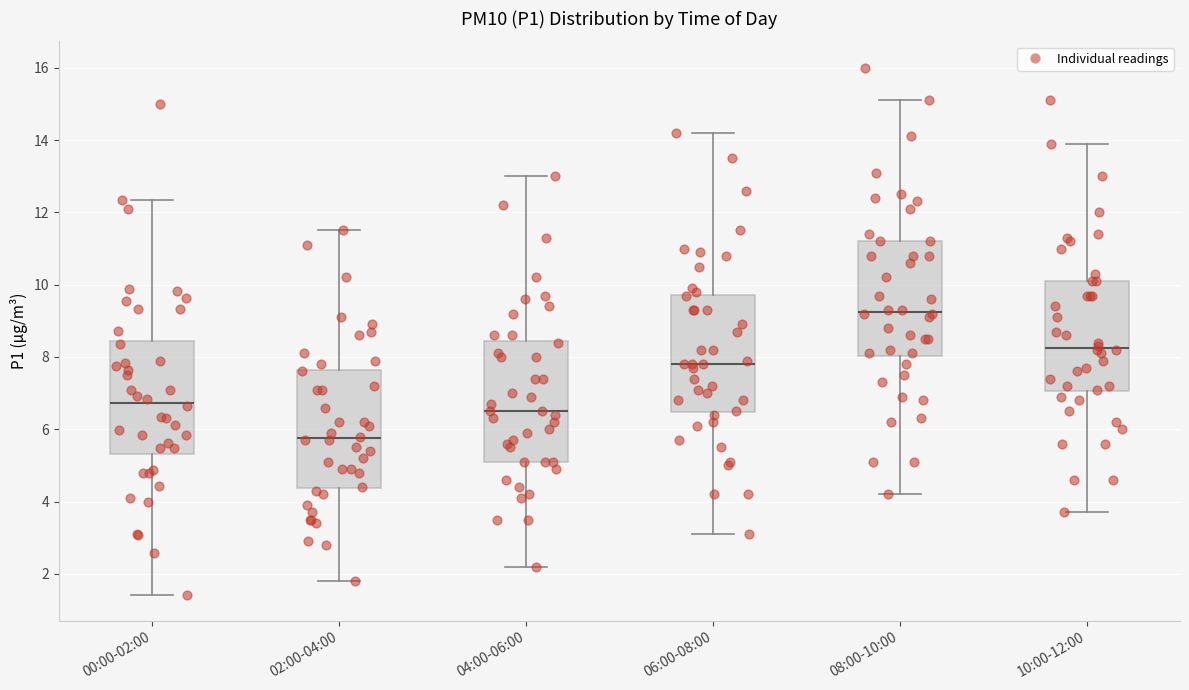

Reading left to right, transcribe this box plot: for each box, give where its median line is, the range the box spans, and where its two whiskers end, as read against the y-axis. The values are not printed on the chart, so give them approximately, as read against the axis.

00:00-02:00: median 6.8, box 5.4 to 8.4, whiskers 1.4 to 12.4
02:00-04:00: median 5.8, box 4.4 to 7.6, whiskers 1.8 to 11.6
04:00-06:00: median 6.6, box 5.2 to 8.4, whiskers 2.2 to 13.0
06:00-08:00: median 7.8, box 6.4 to 9.8, whiskers 3.2 to 14.2
08:00-10:00: median 9.2, box 8.0 to 11.2, whiskers 4.2 to 15.2
10:00-12:00: median 8.2, box 7.0 to 10.2, whiskers 3.8 to 14.0